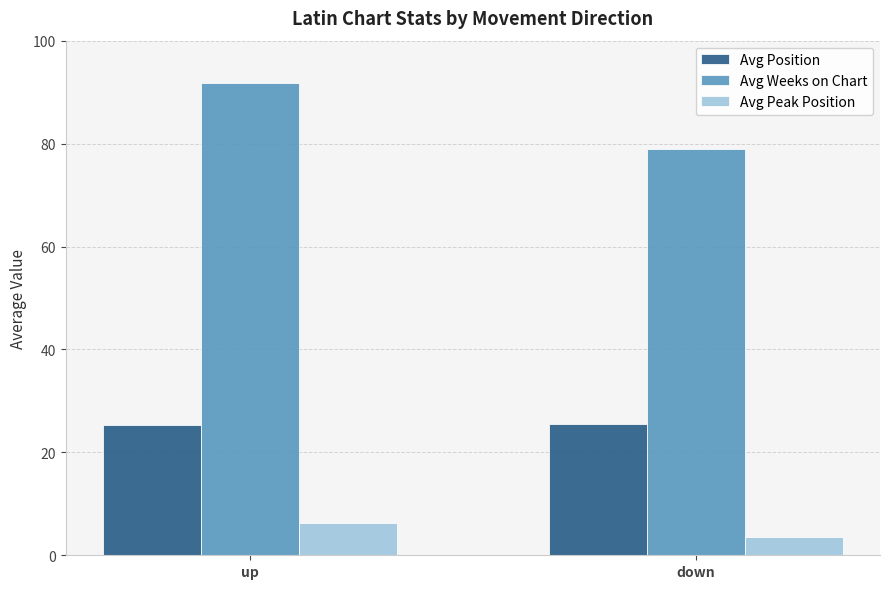

Rank the series by their average value, from lowest to highest.

Avg Peak Position, Avg Position, Avg Weeks on Chart